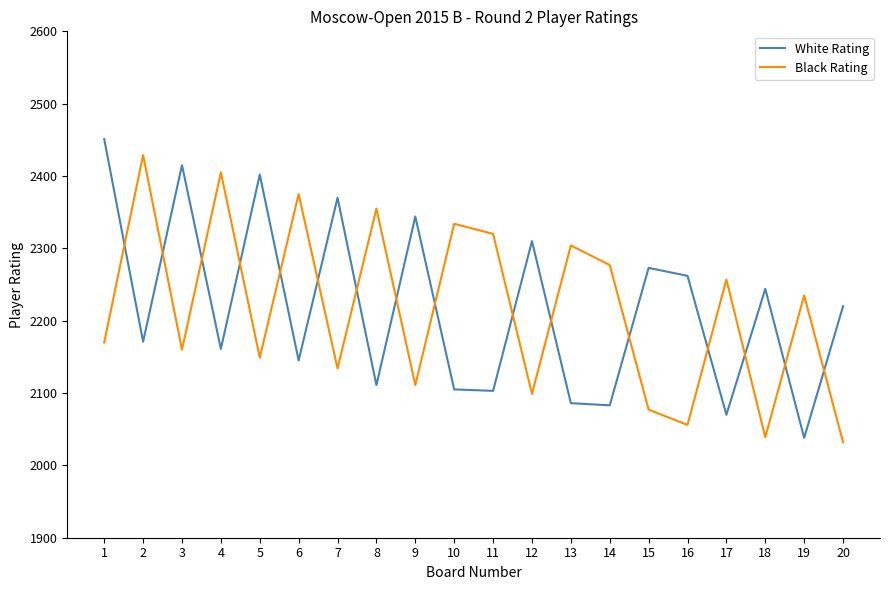

What are all the series names shown in the legend?

White Rating, Black Rating